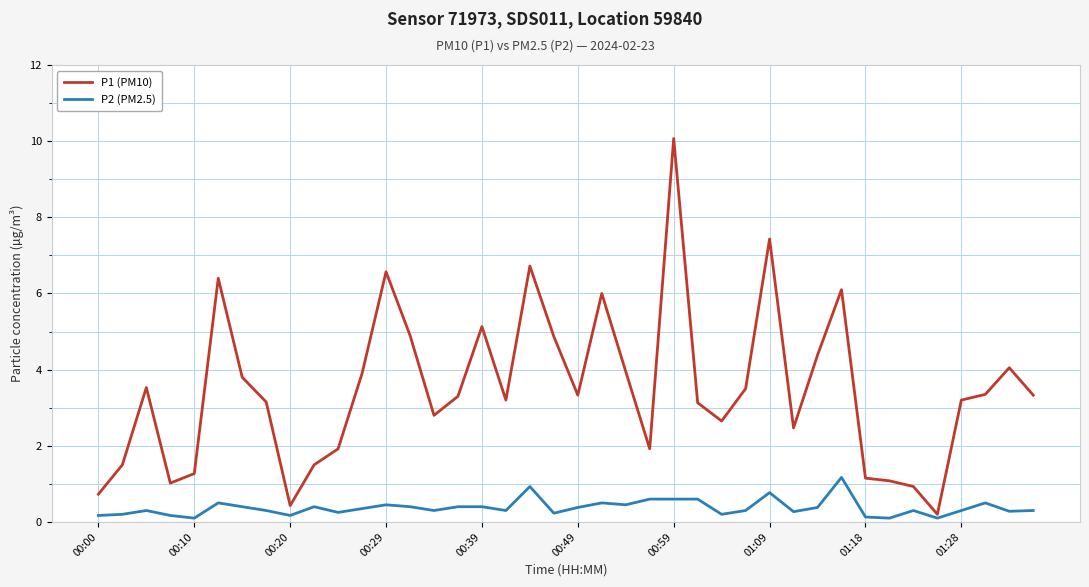

Which series has the largest total across all categories?

P1 (PM10)